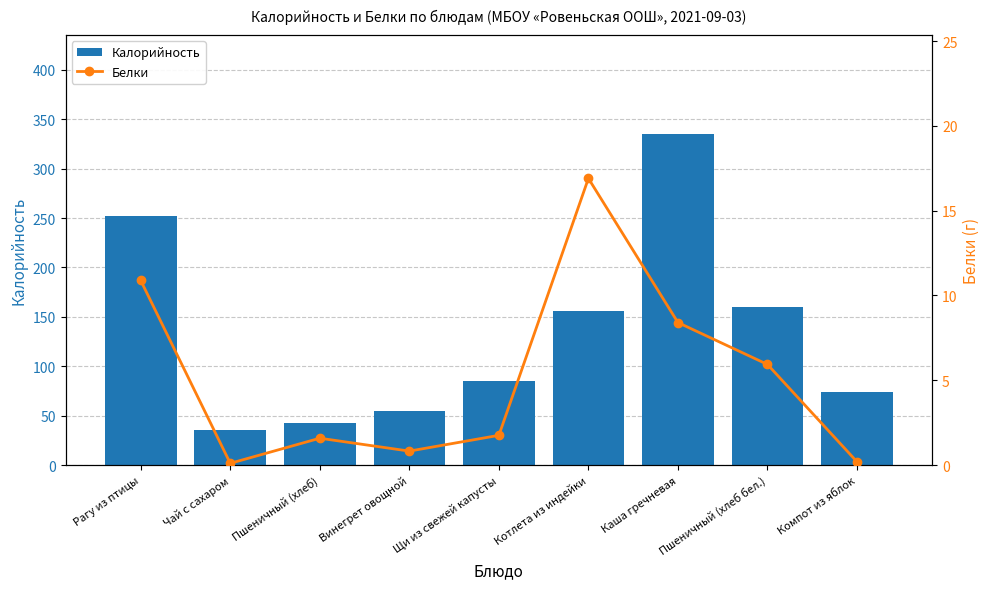

Is it true that Калорийность equals 40.2 at Щи из свежей капусты?

False